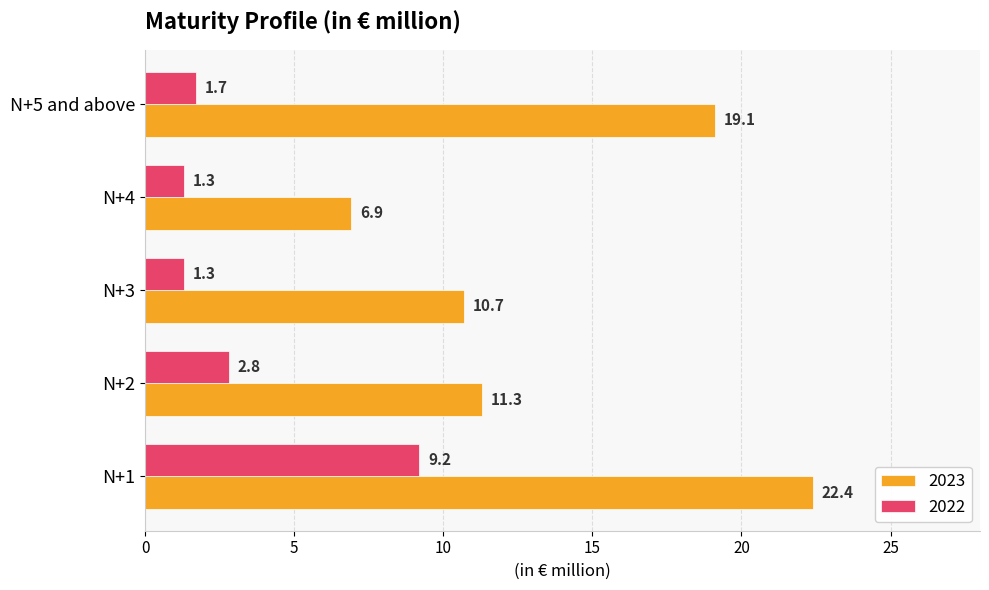

At which label is 2022 closest to 5?

N+2